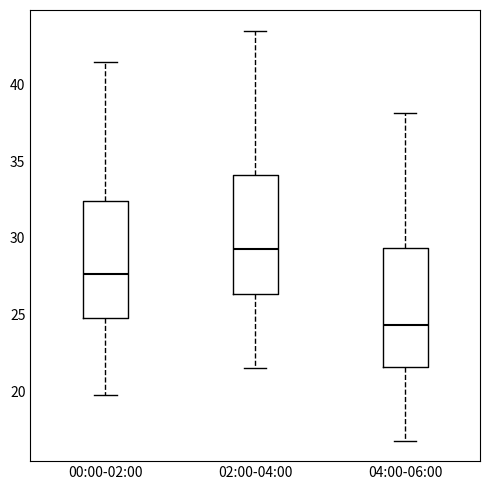

Which box has the highest median line?

02:00-04:00